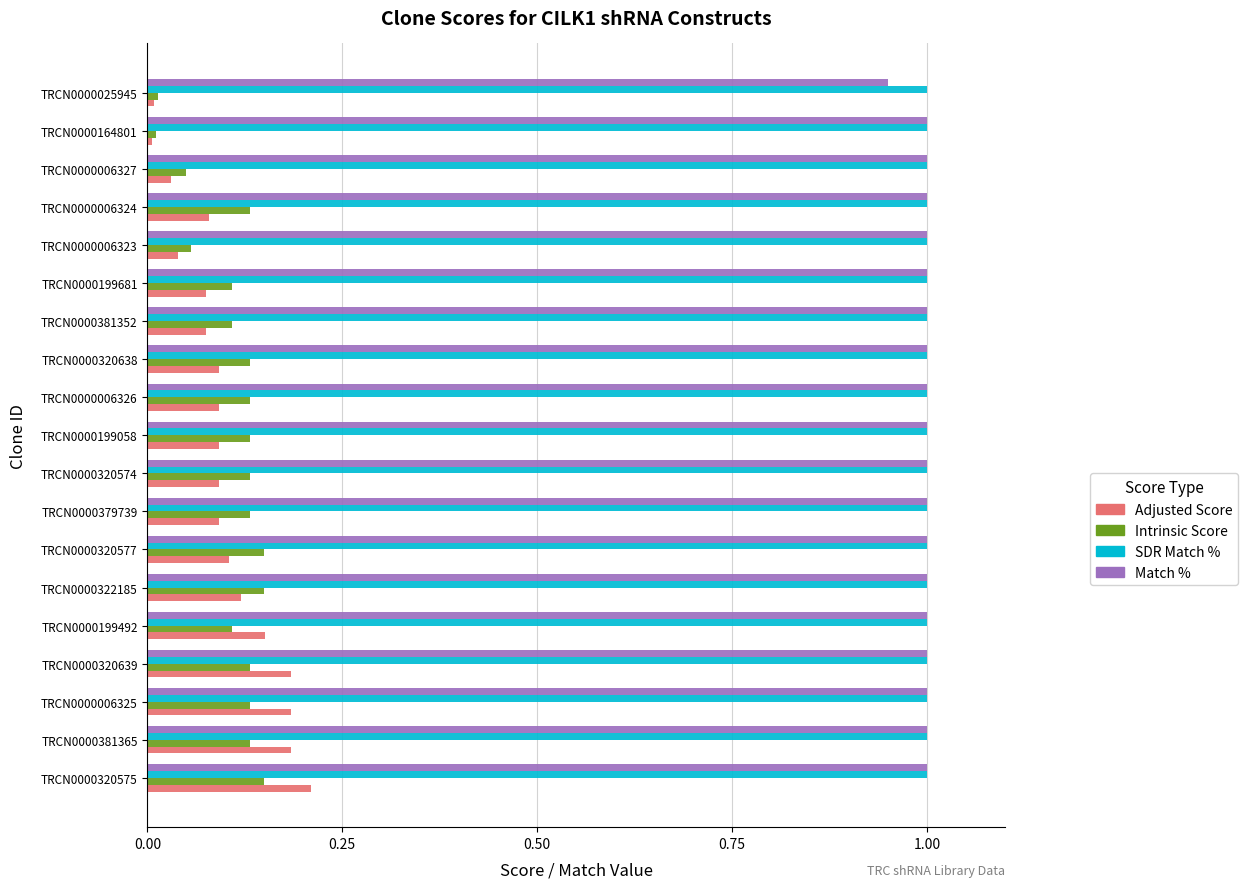

The Match % series shows 1.6 at TRCN0000006326. True or false?

False